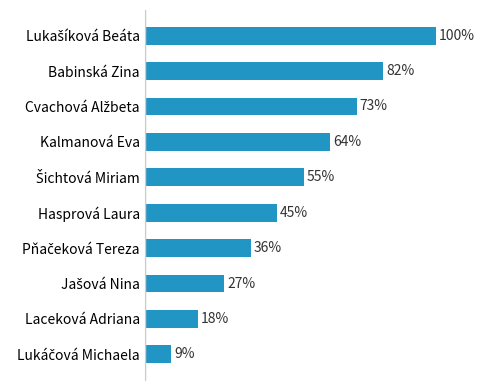

Are the bars horizontal?

Yes